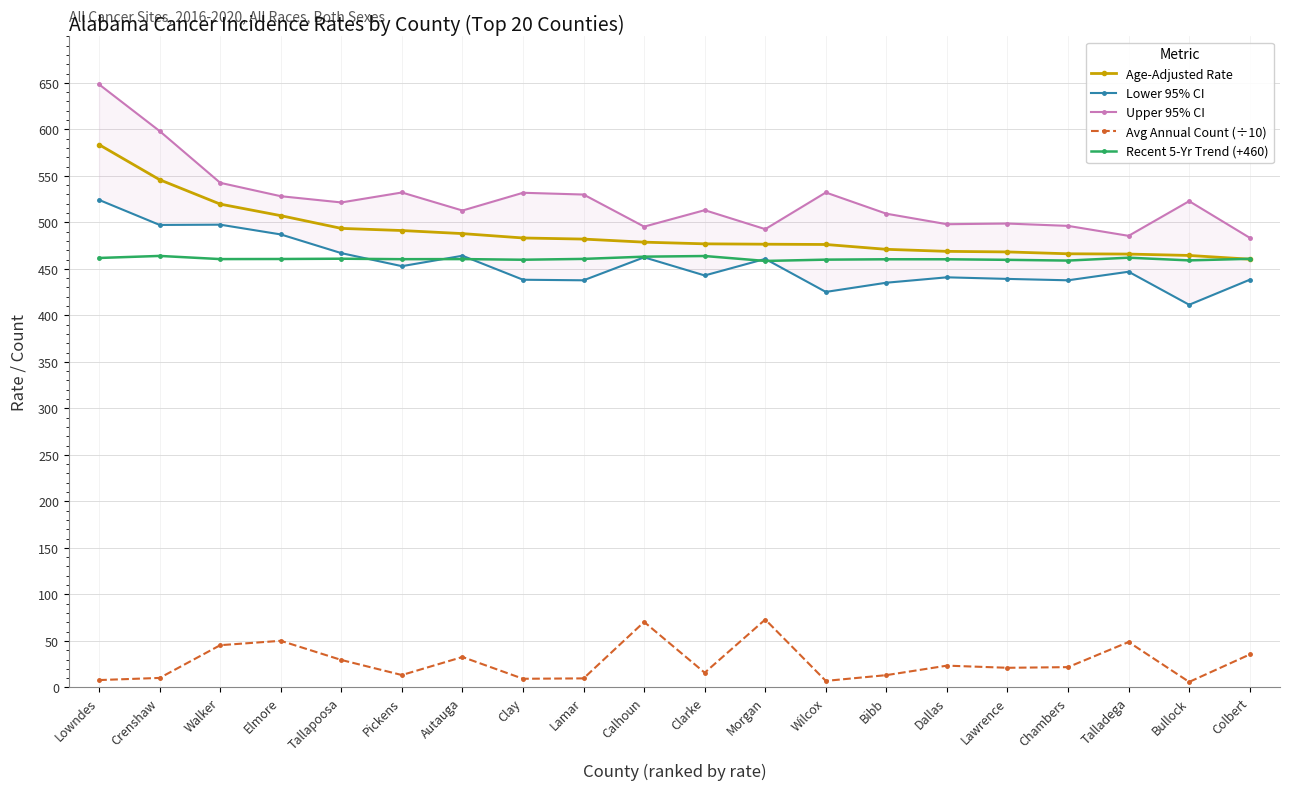

Which series has the widest spread of values?

Upper 95% CI